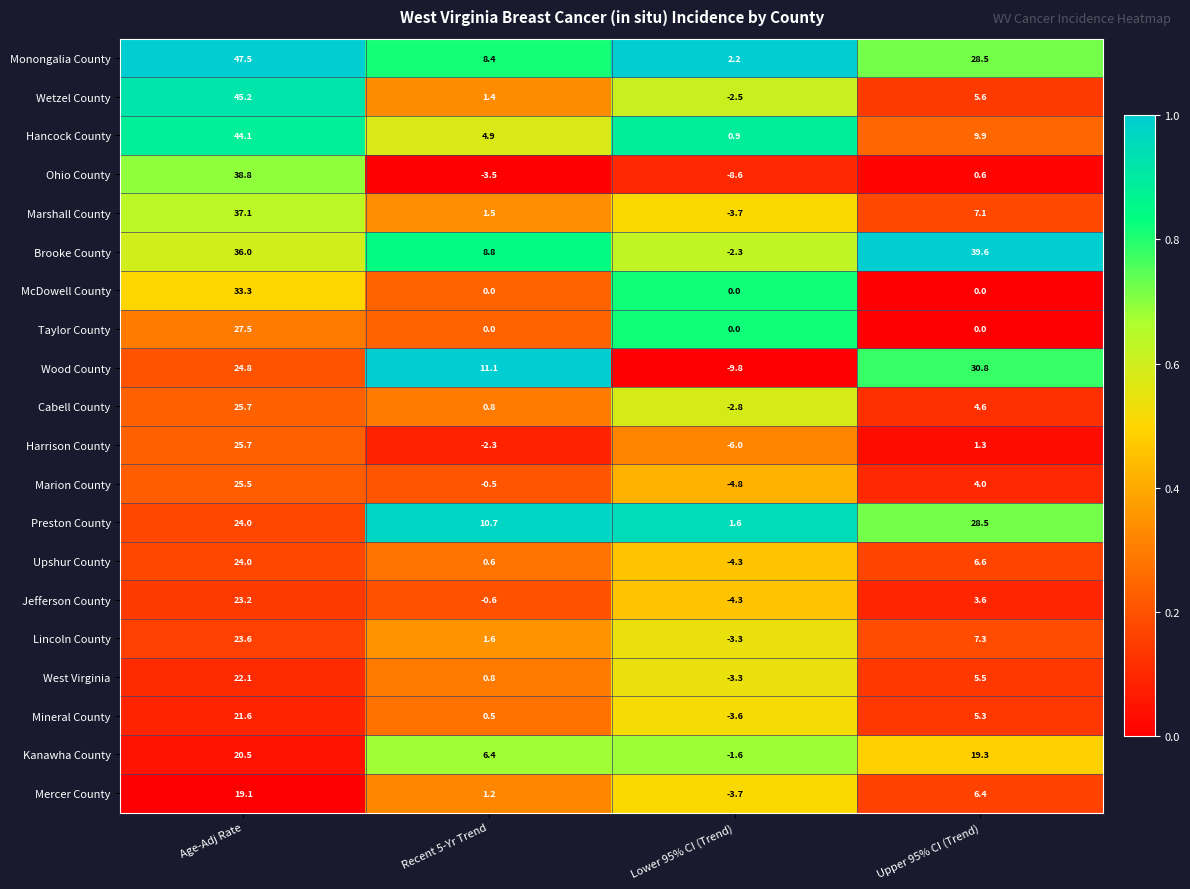

What value does the Ohio County series have at Recent 5-Yr Trend?

-3.5